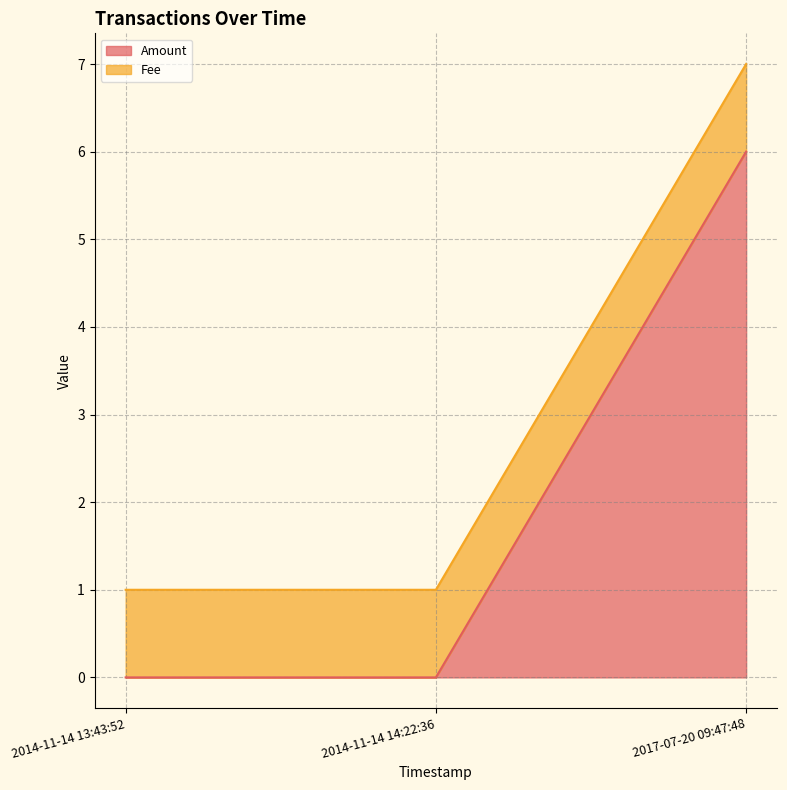

True or false: Amount has a value of -4 at 2014-11-14 14:22:36.

False